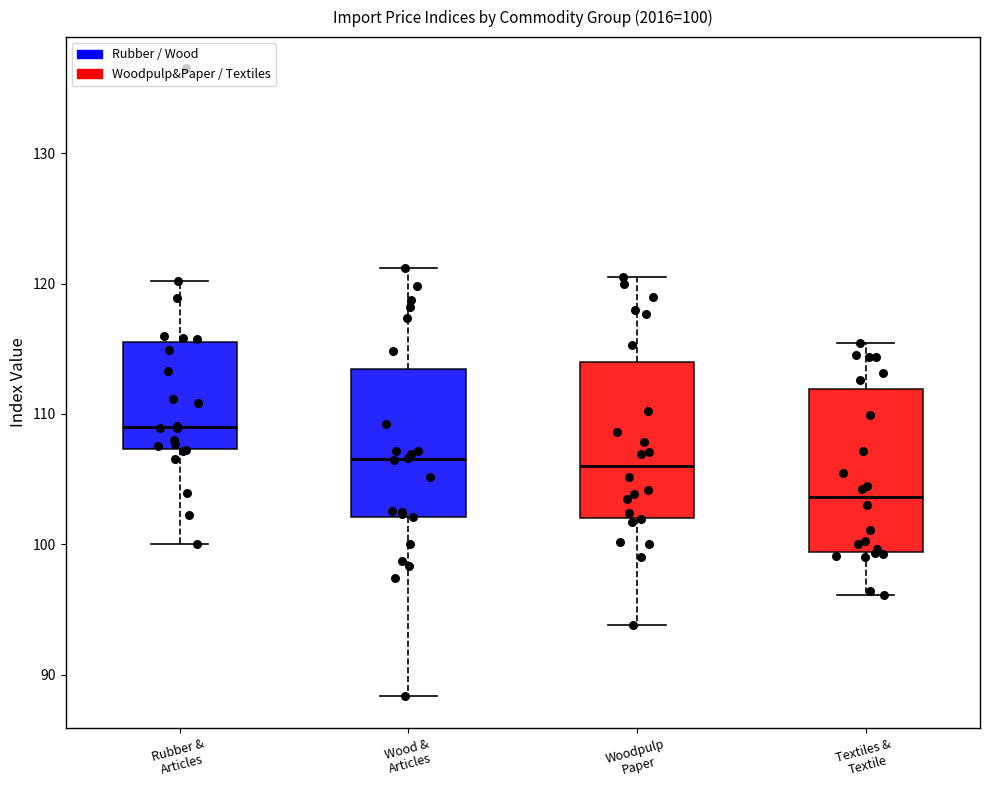

Which box has the highest median line?

Rubber & Articles